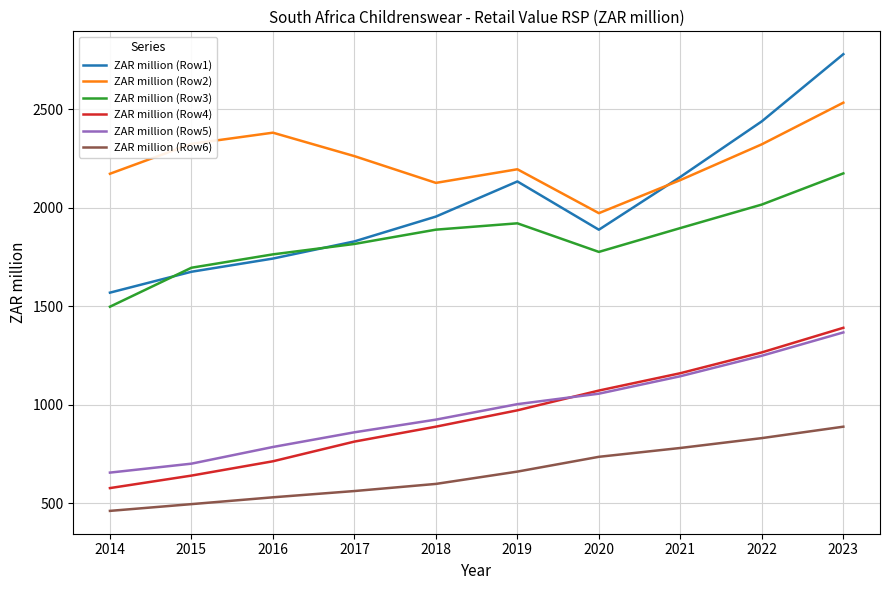

True or false: ZAR million (Row3) and ZAR million (Row1) intersect in this chart.

True